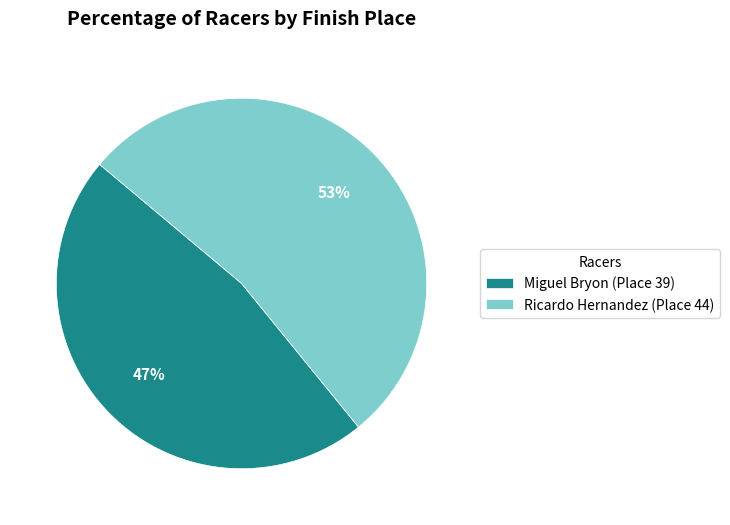

What percentage is the Miguel Bryon slice, to the nearest percent?

47%